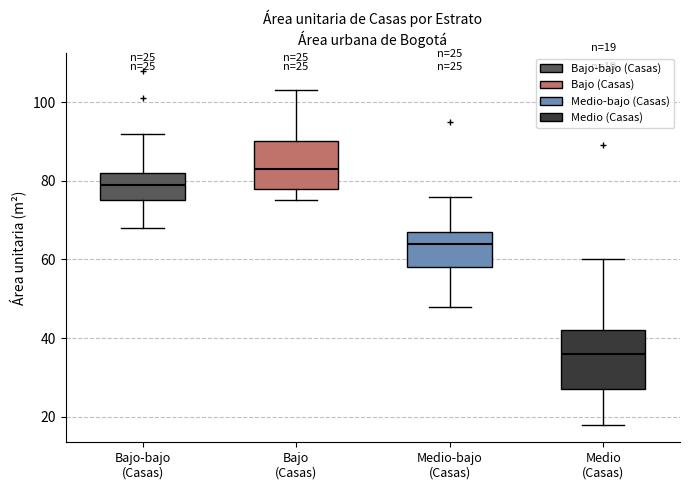

Which box's median line is the highest?

Bajo (Casas)